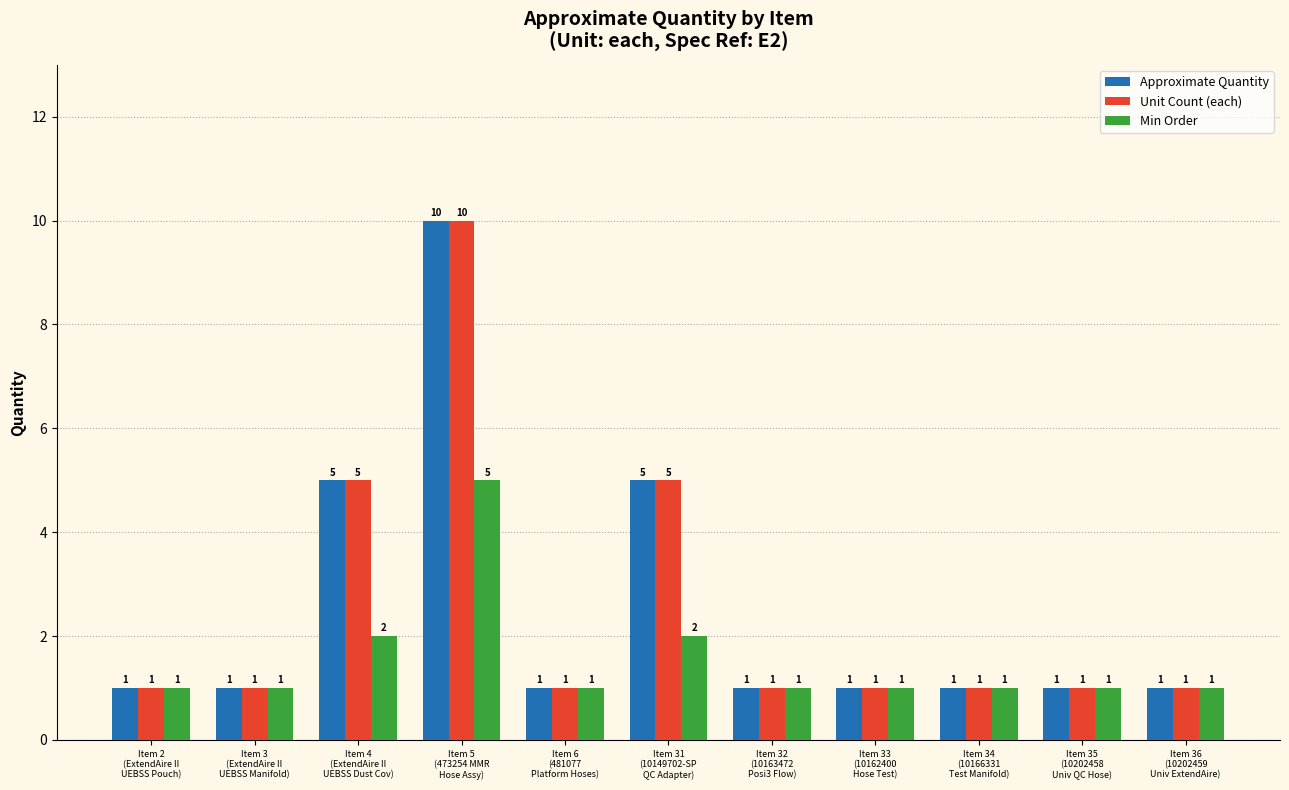

What is the difference between the Unit Count (each) values at Item 5
(473254 MMR
Hose Assy) and Item 33
(10162400
Hose Test)?

9